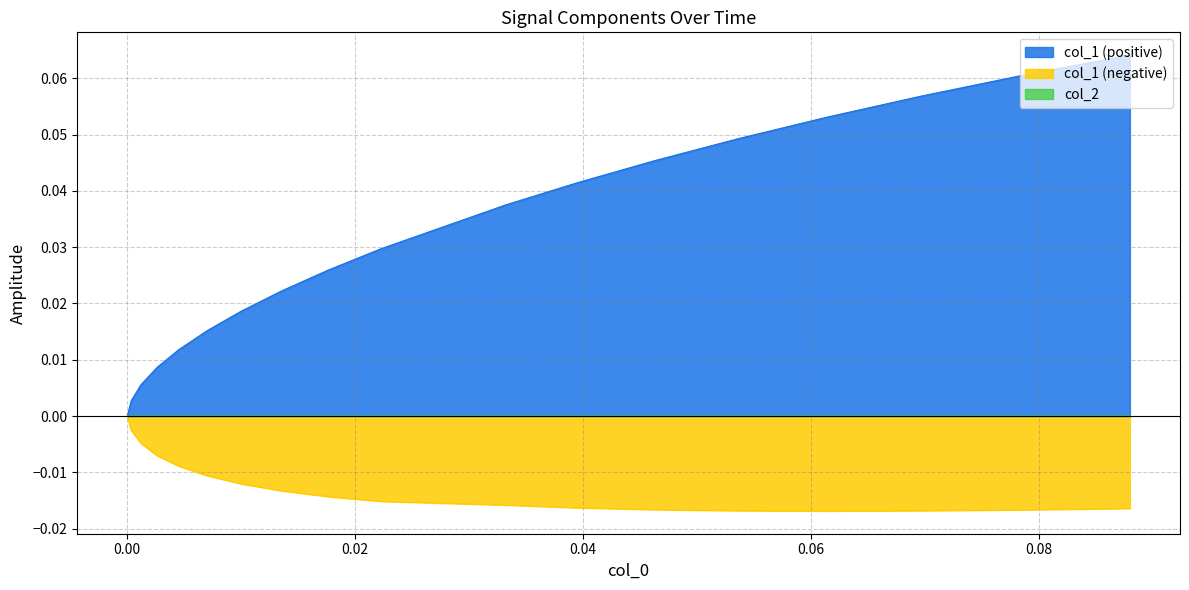

True or false: col_1_positive and col_1_negative intersect in this chart.

False